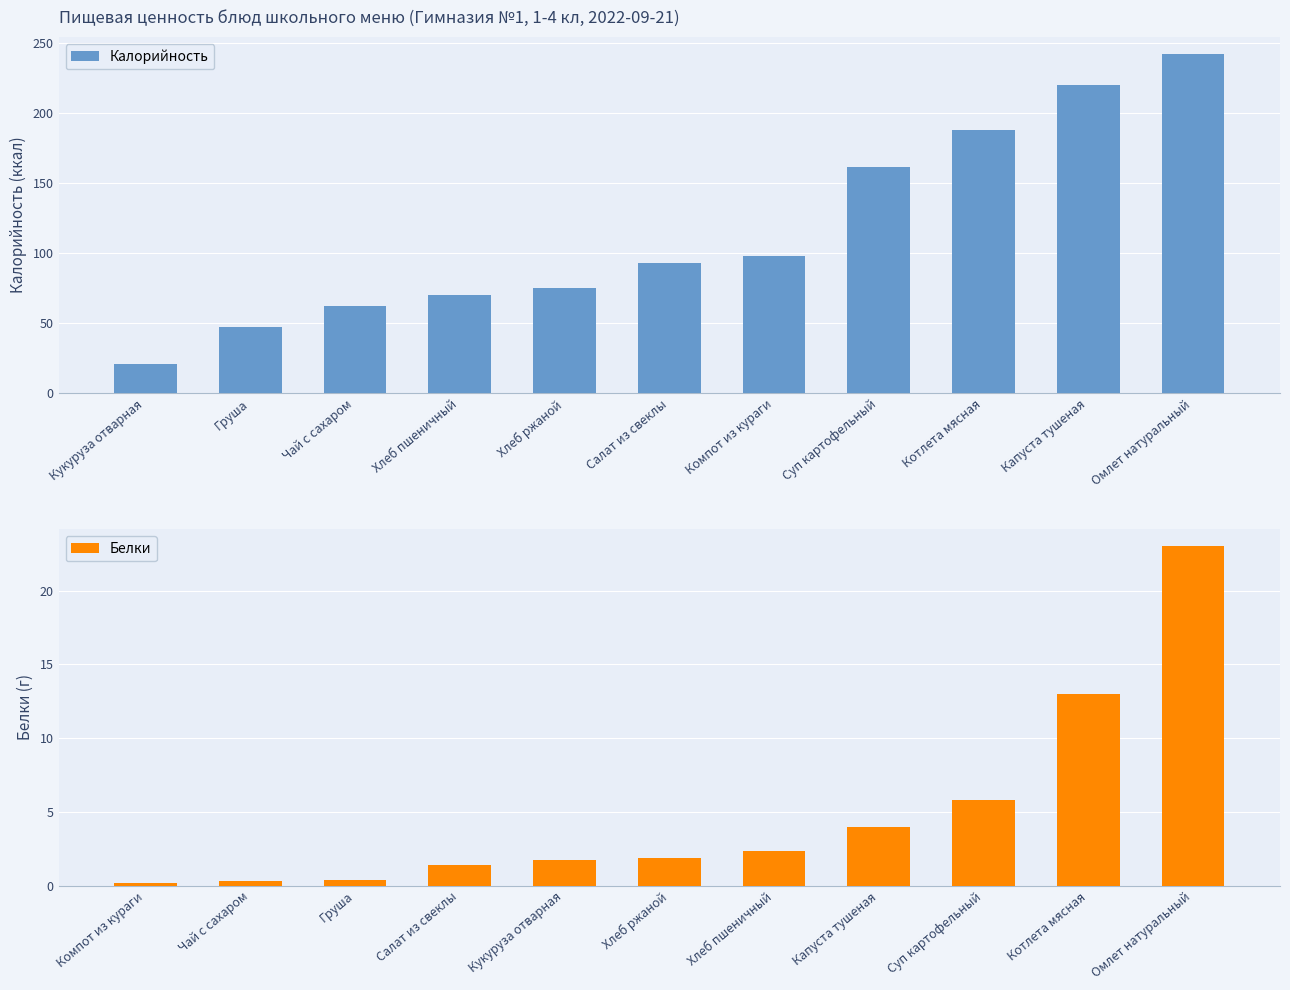

At which label does Белки first exceed 1?

Салат из свеклы